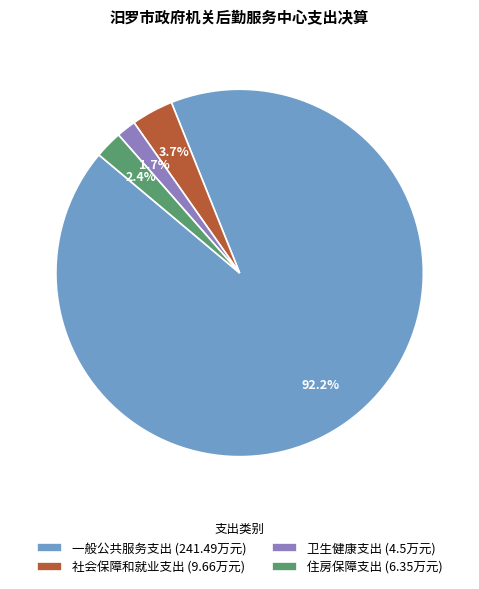

Which slice is the largest?

一般公共服务支出